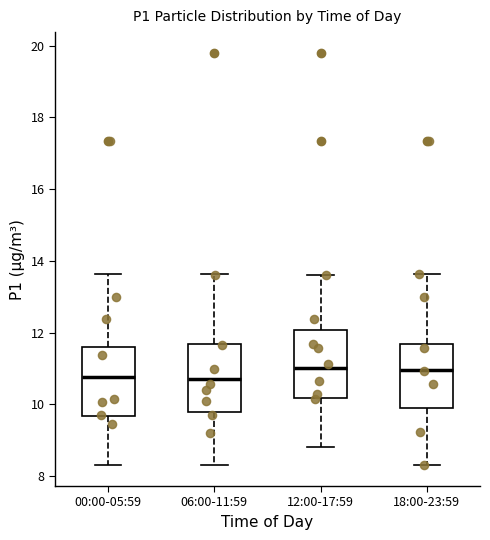

Reading left to right, transcribe this box plot: for each box, give where its median line is, the range the box spans, and where its two whiskers end, as read against the y-axis. The values are not printed on the chart, so give them approximately, as read against the axis.

00:00-05:59: median 10.8, box 9.6 to 11.6, whiskers 8.4 to 13.6
06:00-11:59: median 10.8, box 9.8 to 11.6, whiskers 8.4 to 13.6
12:00-17:59: median 11.0, box 10.2 to 12.0, whiskers 8.8 to 13.6
18:00-23:59: median 11.0, box 10.0 to 11.6, whiskers 8.4 to 13.6